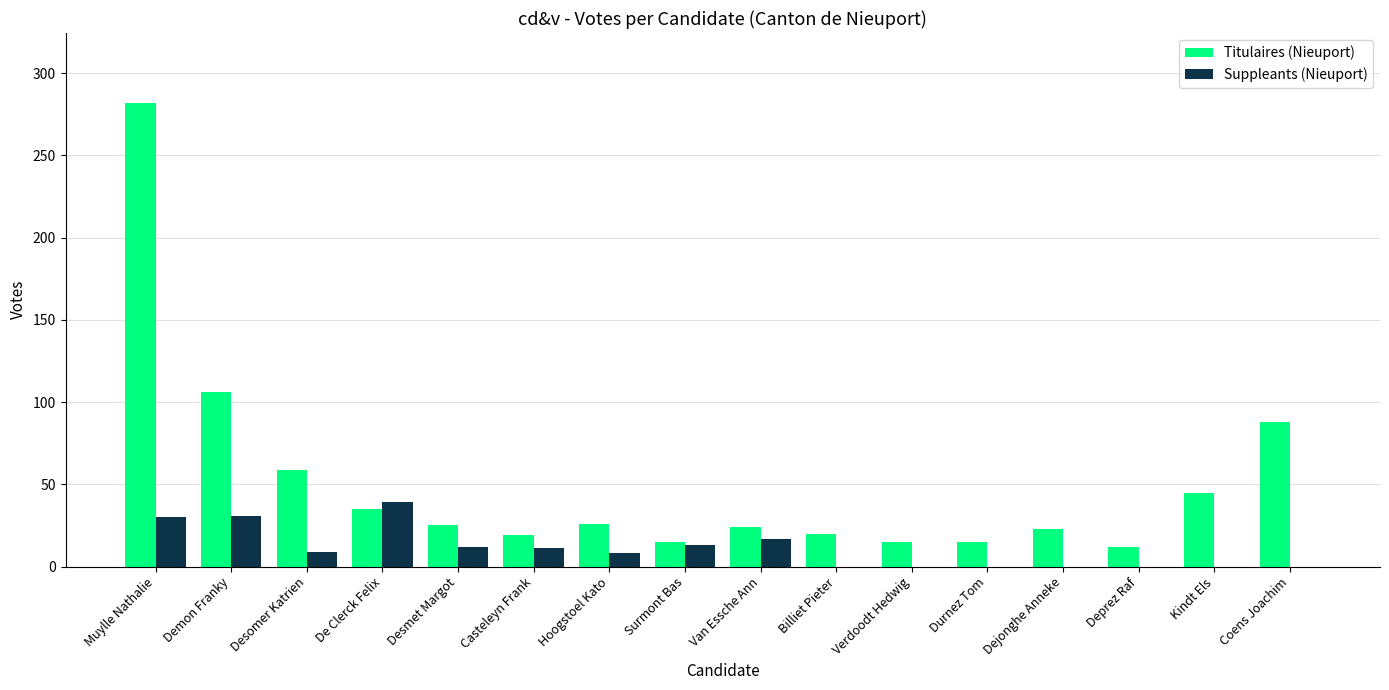

Between Van Essche Ann and Coens Joachim, which series saw the biggest shift?

Titulaires (Nieuport)